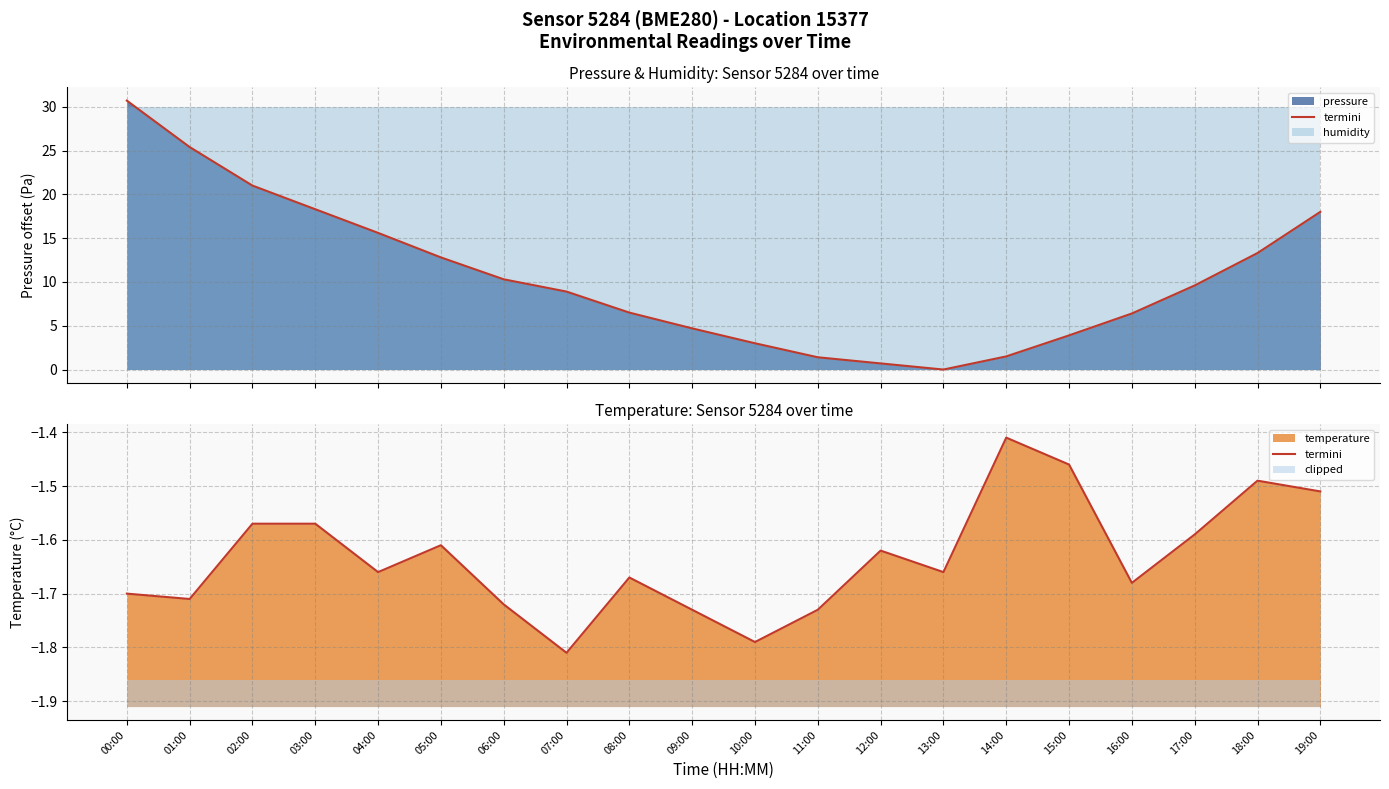

Between 14:00 and 06:00, which is larger?

14:00